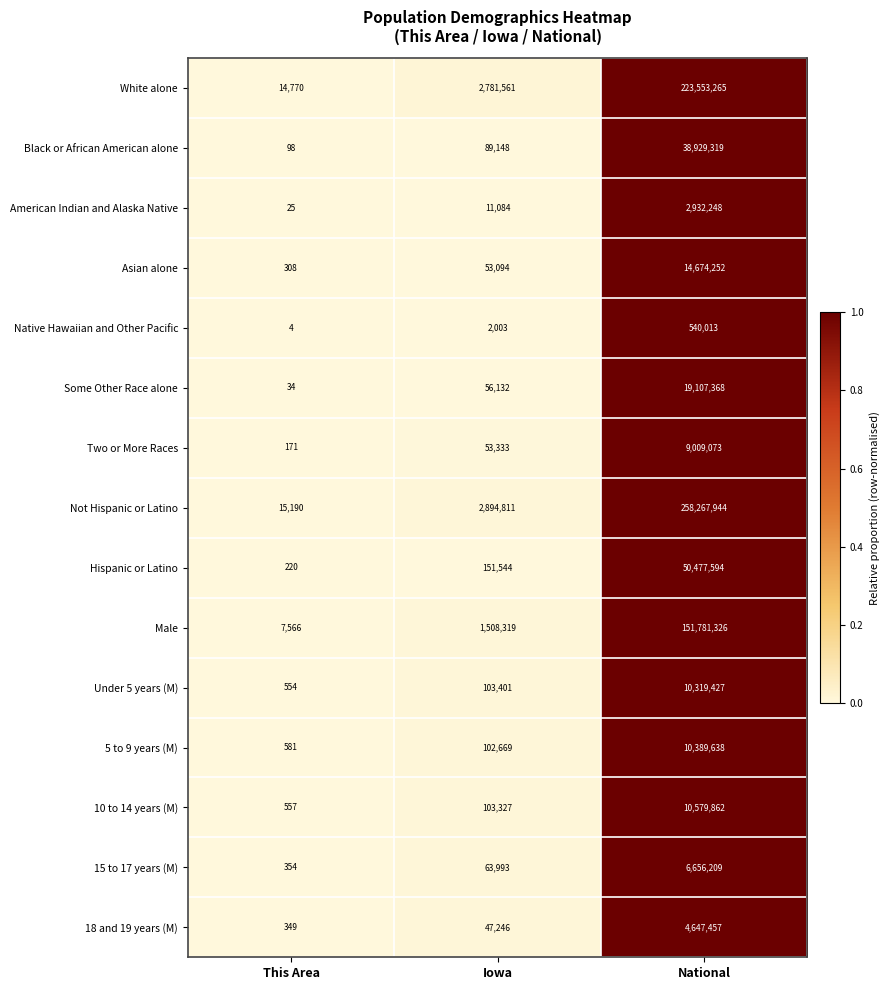

What is the approximate value of Native Hawaiian and Other Pacific at This Area?

4